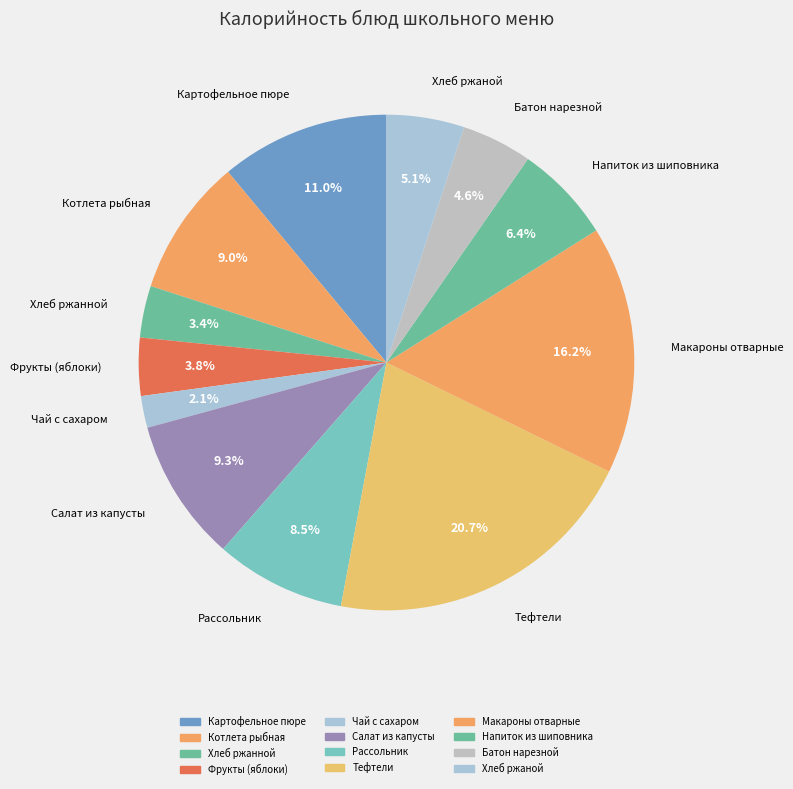

Is there a majority slice in this chart?

No